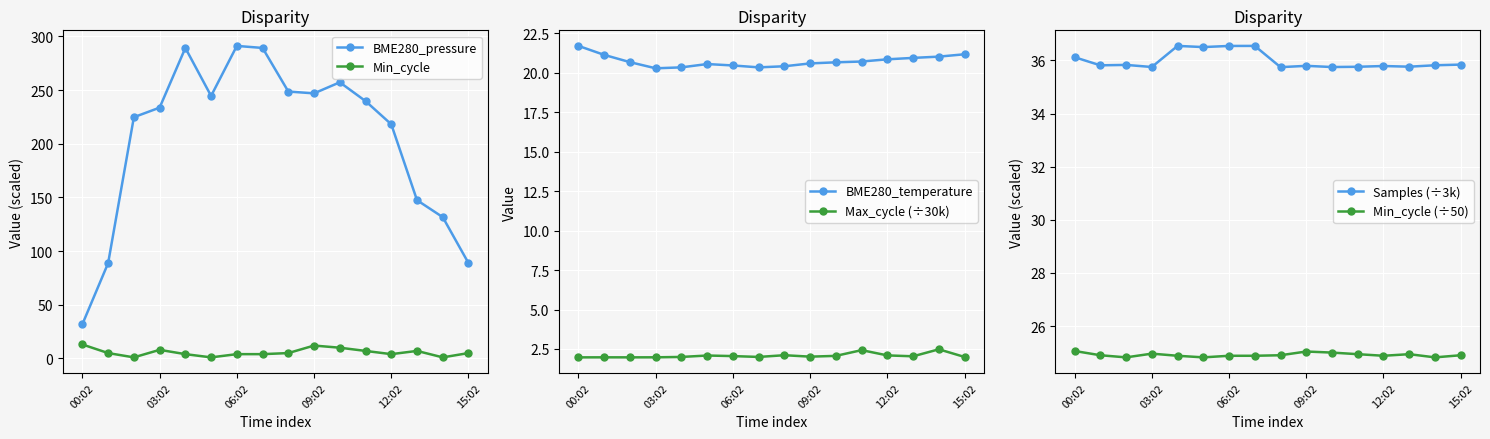

What is the spread (max minus min) of values at 7?

287.2